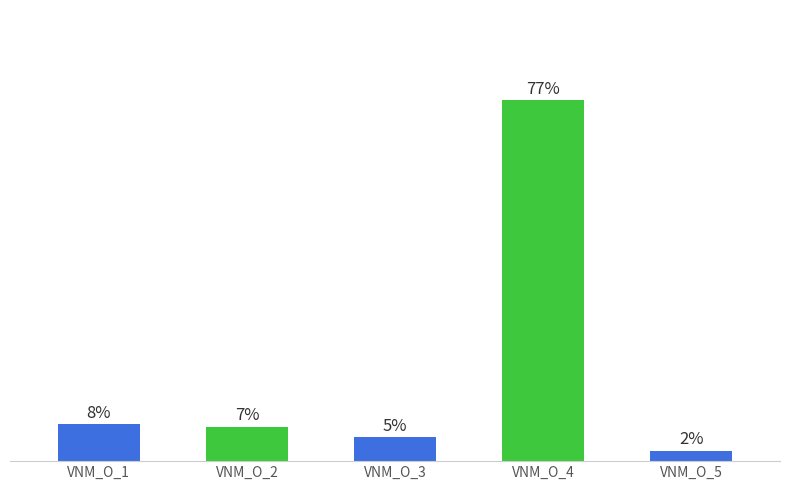

Does the chart contain any negative values?

No